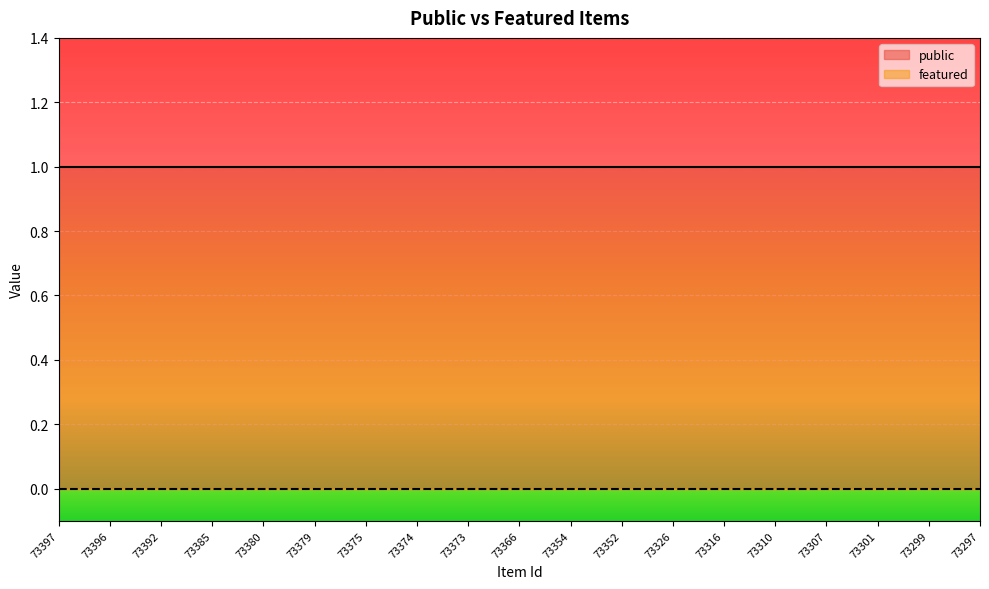

What is the average value of the public series?

1